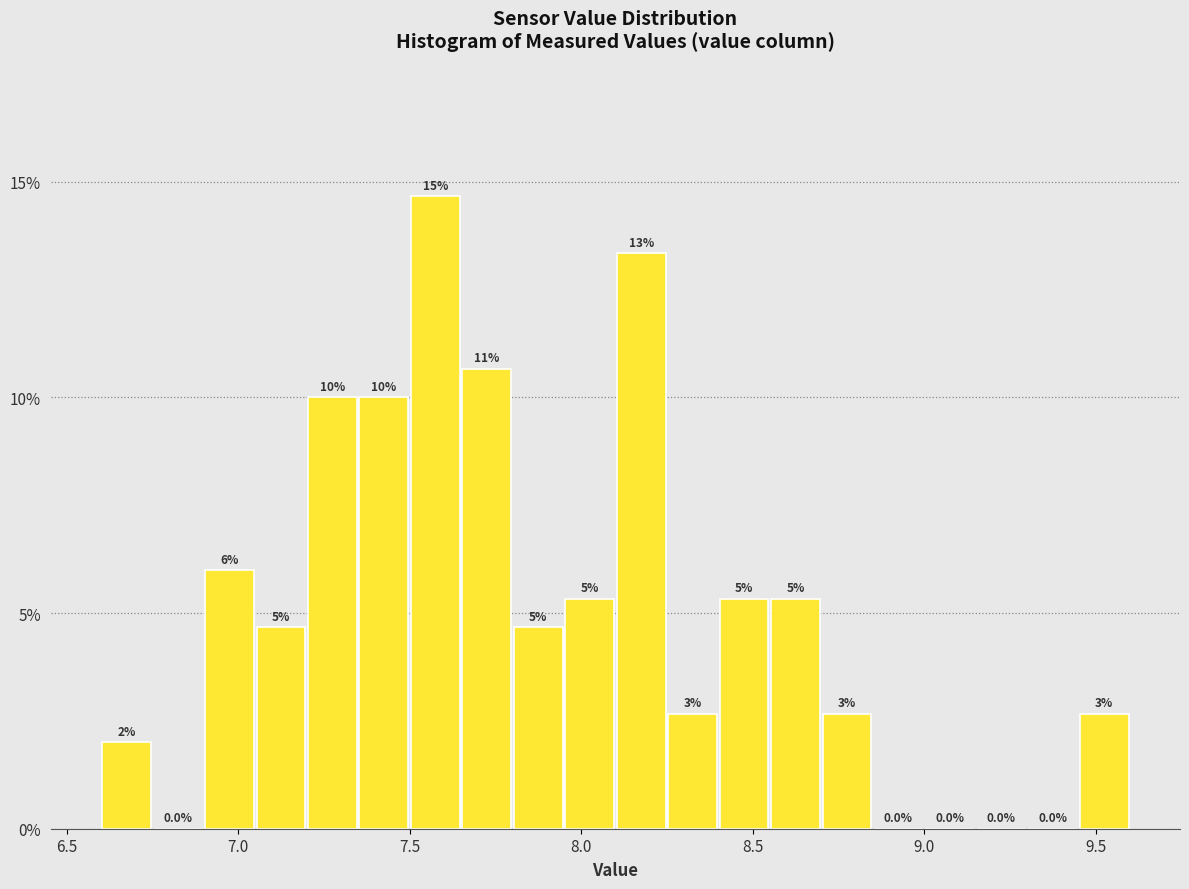

Around what value on the x-axis is the tallest bar? Give the approximate position of its centre, as read against the axis.

7.60